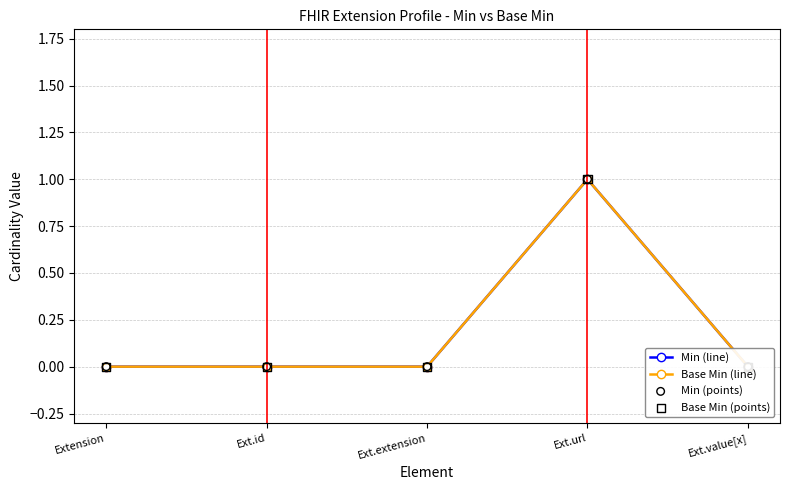

At how many categories does at least one series exceed 0?

1